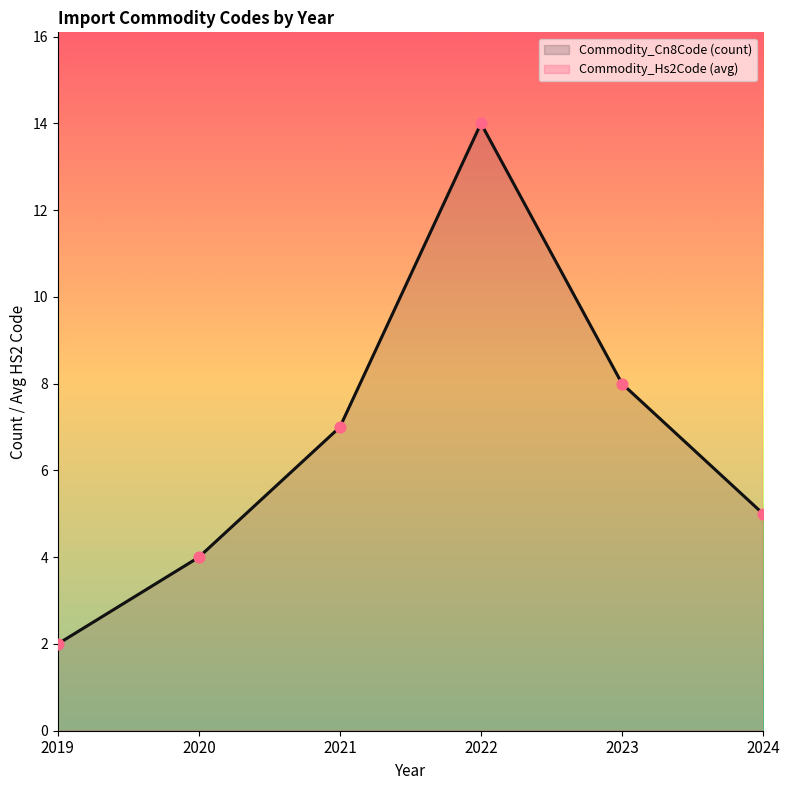

Which series has the largest Y range (max minus min)?

Commodity_Hs2Code (avg)